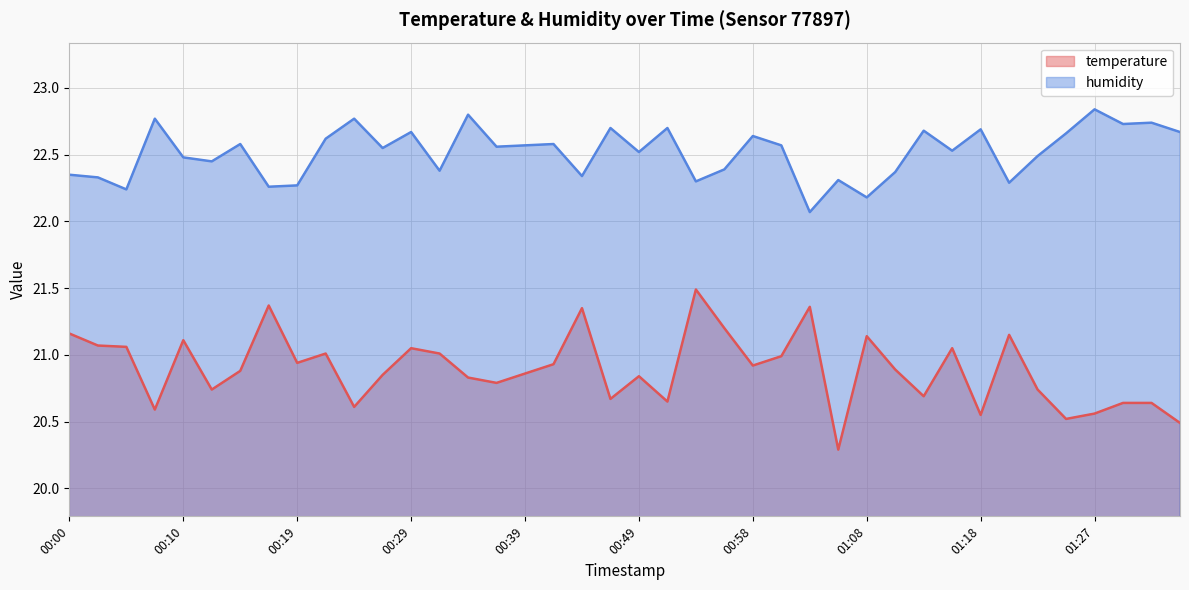

Which series changed the most between 01:08 and 01:23?

temperature